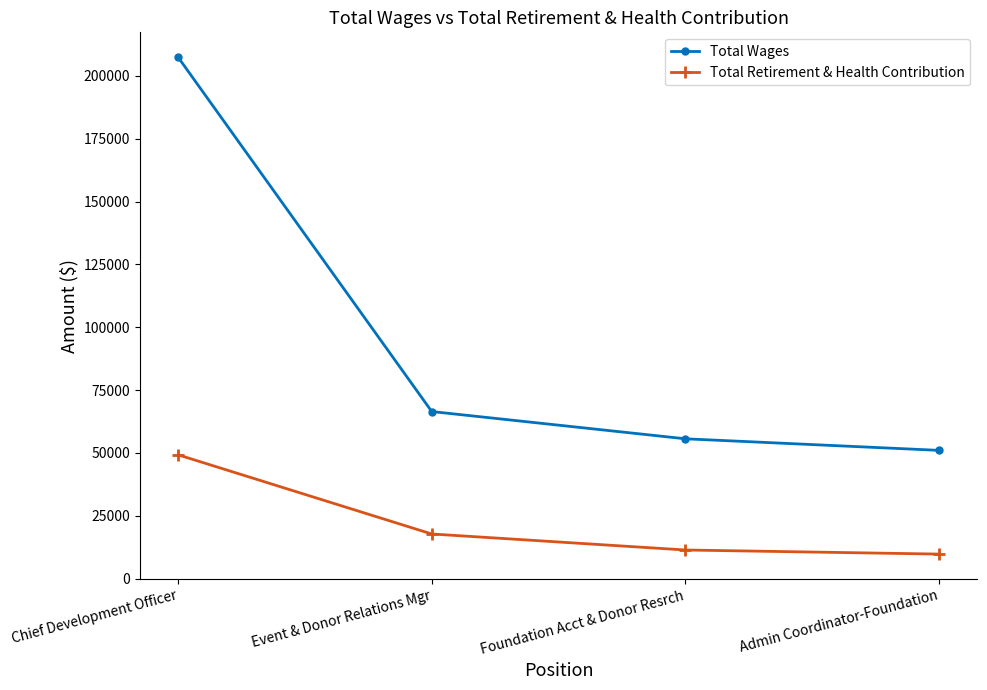

Rank the series by their average value, from highest to lowest.

Total Wages, Total Retirement & Health Contribution